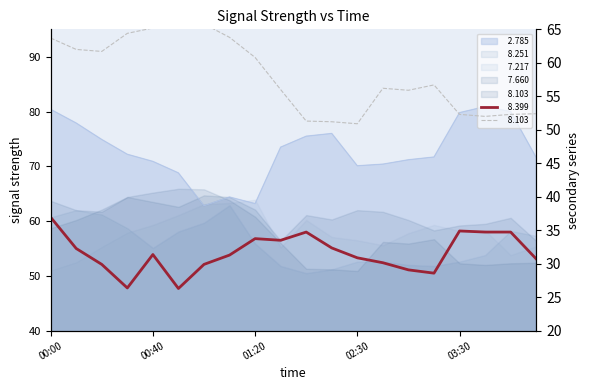

List the labels in order of   8.103 value, largest first.

00:50, 01:00, 00:40, 00:30, 01:10, 00:00, 00:10, 00:20, 01:20, 03:20, 02:40, 01:30, 02:50, 04:00, 03:30, 03:50, 03:40, 02:10, 02:20, 02:30